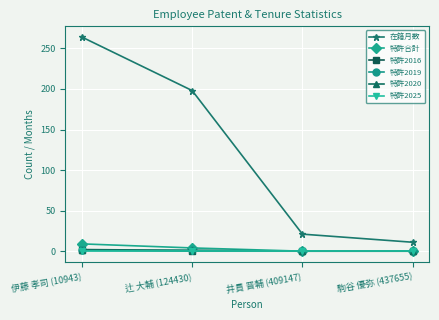

What are all the series names shown in the legend?

在籍月数, 特許合計, 特許2016, 特許2019, 特許2020, 特許2025